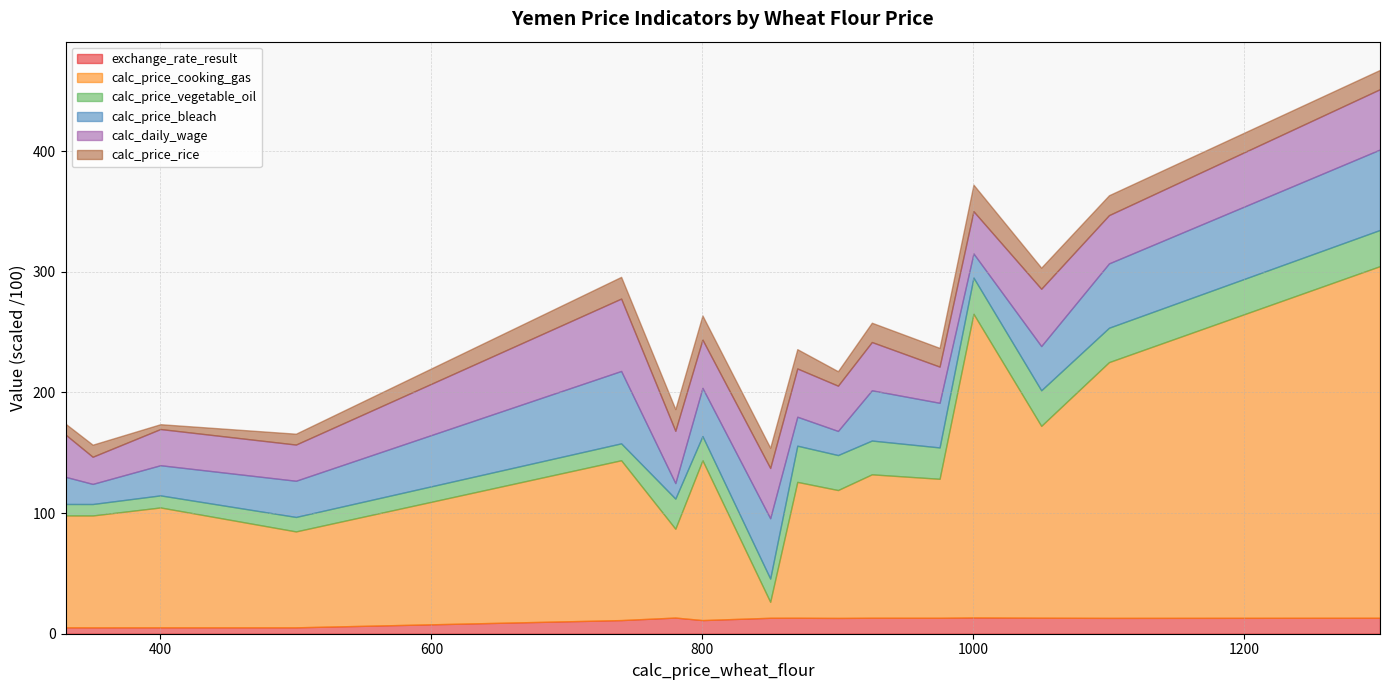

What is the difference between the maximum and second lowest values in the calc_price_vegetable_oil series?

2050